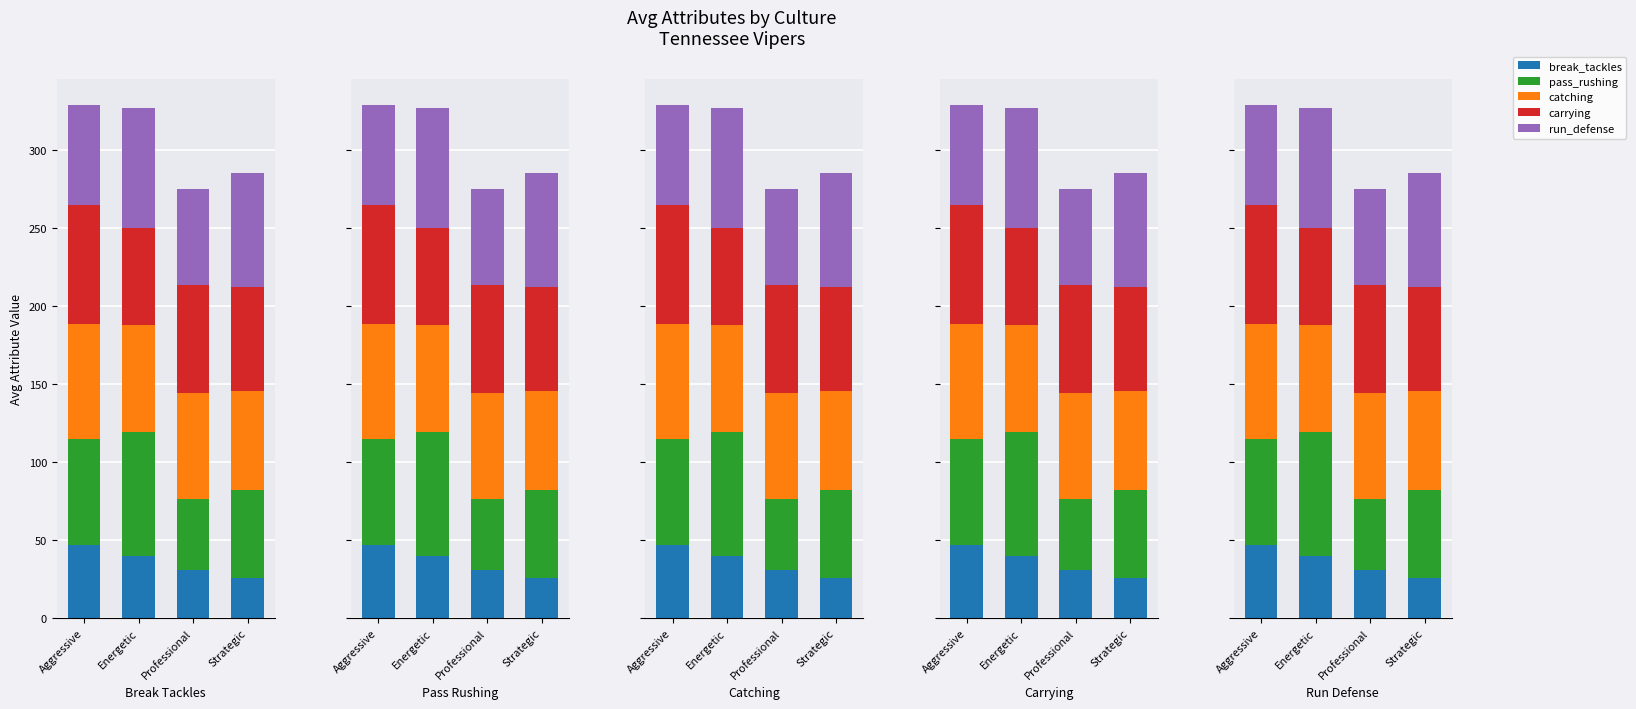

Reading left to right, transcribe all the data shown in this chart.

break_tackles: 47.0	39.8	30.7	25.8
pass_rushing: 67.5	79.5	45.3	56.0
catching: 73.8	68.2	68.3	63.5
carrying: 76.5	62.2	69.0	67.0
run_defense: 64.0	76.8	61.7	72.5